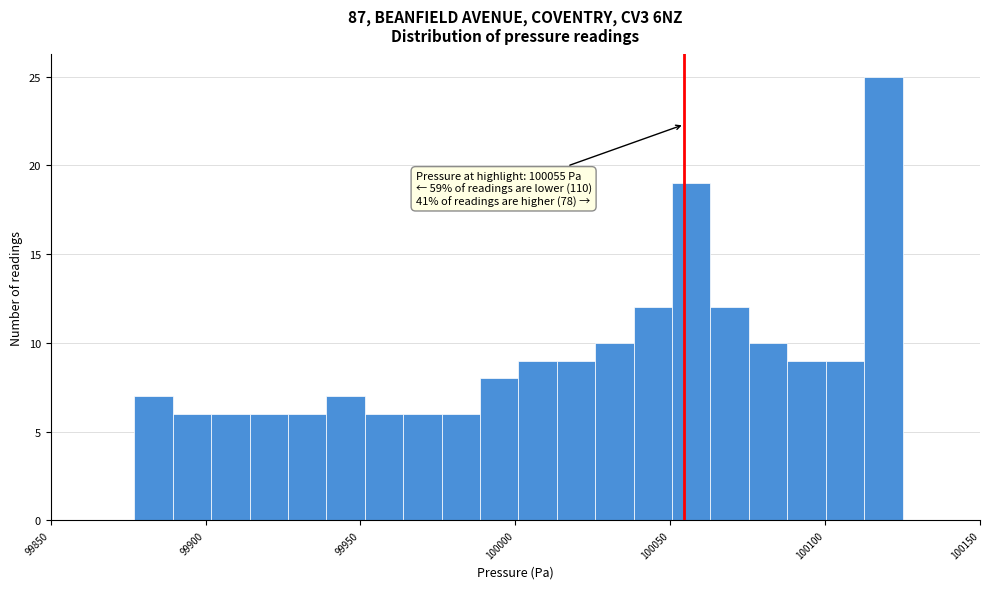

Around what value on the x-axis is the tallest bar? Give the approximate position of its centre, as read against the axis.

100120